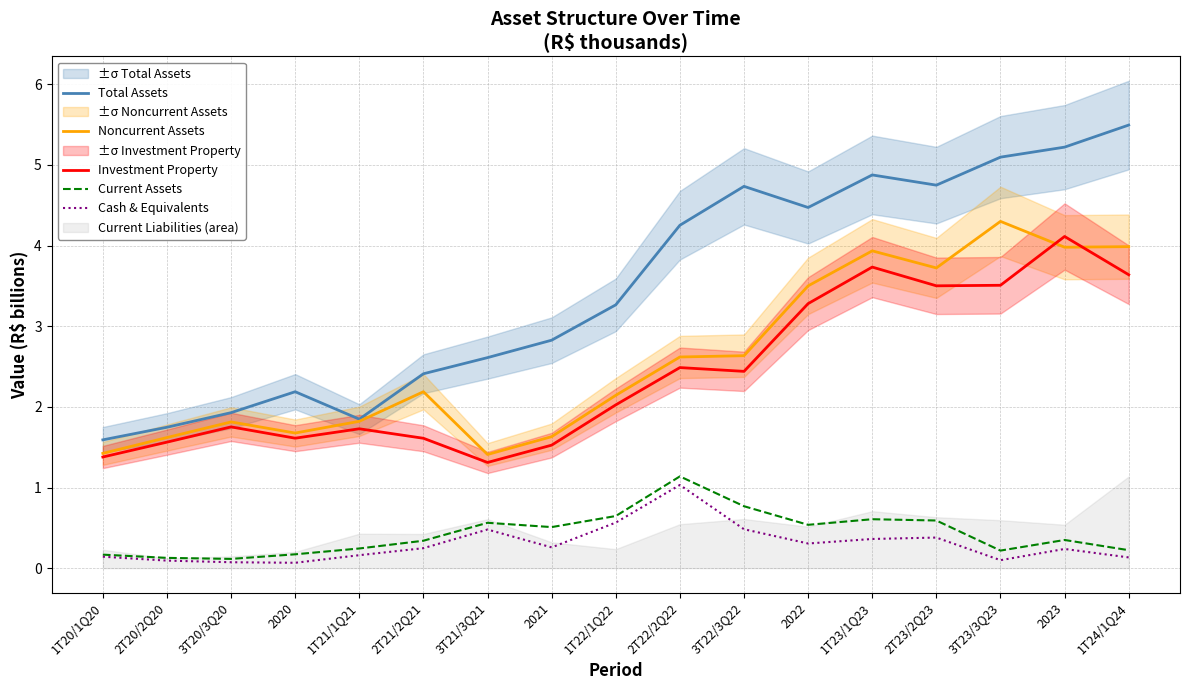

The value of Investment Property at 2T23/2Q23 is 3.5. True or false?

True